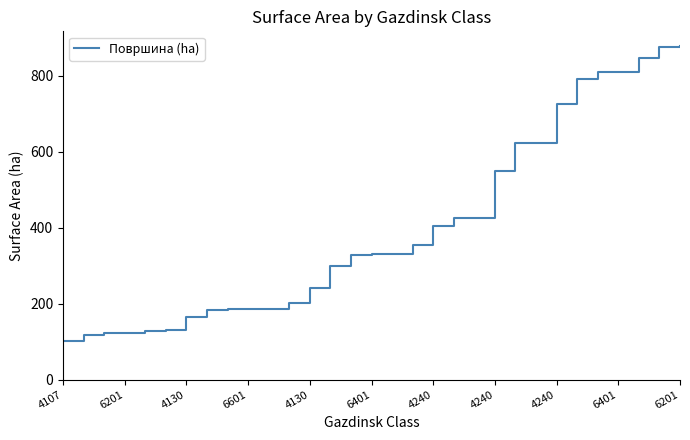

What is the difference between the maximum and minimum values?

775.0